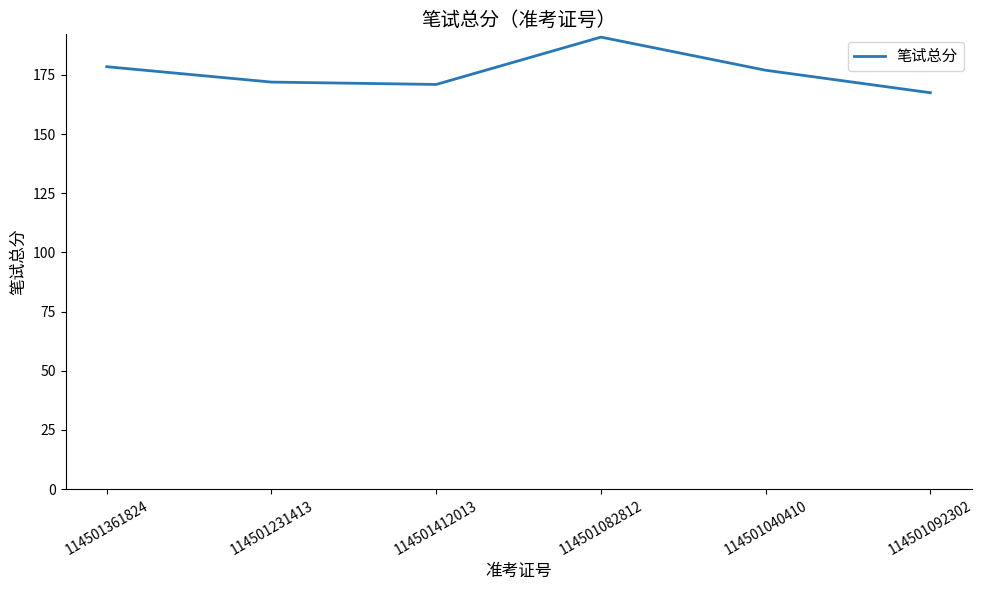

Which has a higher value, 114501082812 or 114501412013?

114501082812